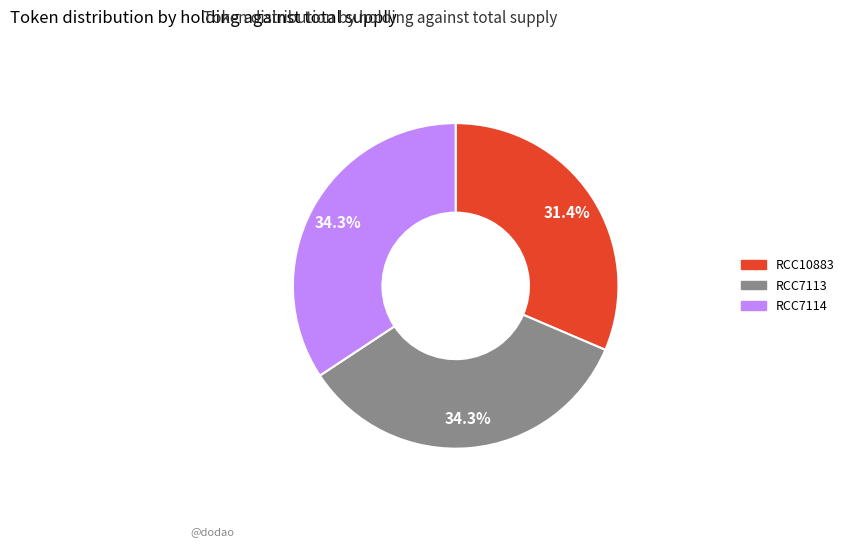

Which has a higher value, RCC7113 or RCC10883?

RCC7113